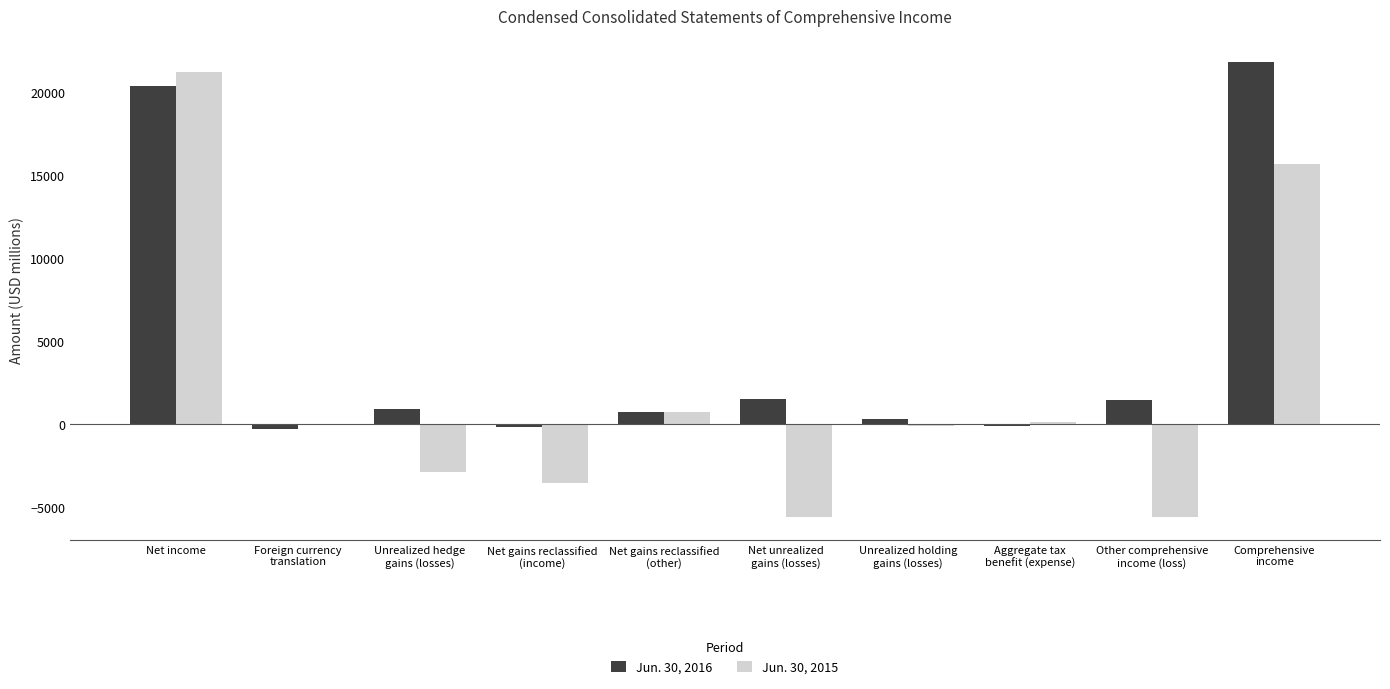

What is the sum of the Jun. 30, 2015 values at Aggregate tax
benefit (expense) and Net income?

21360